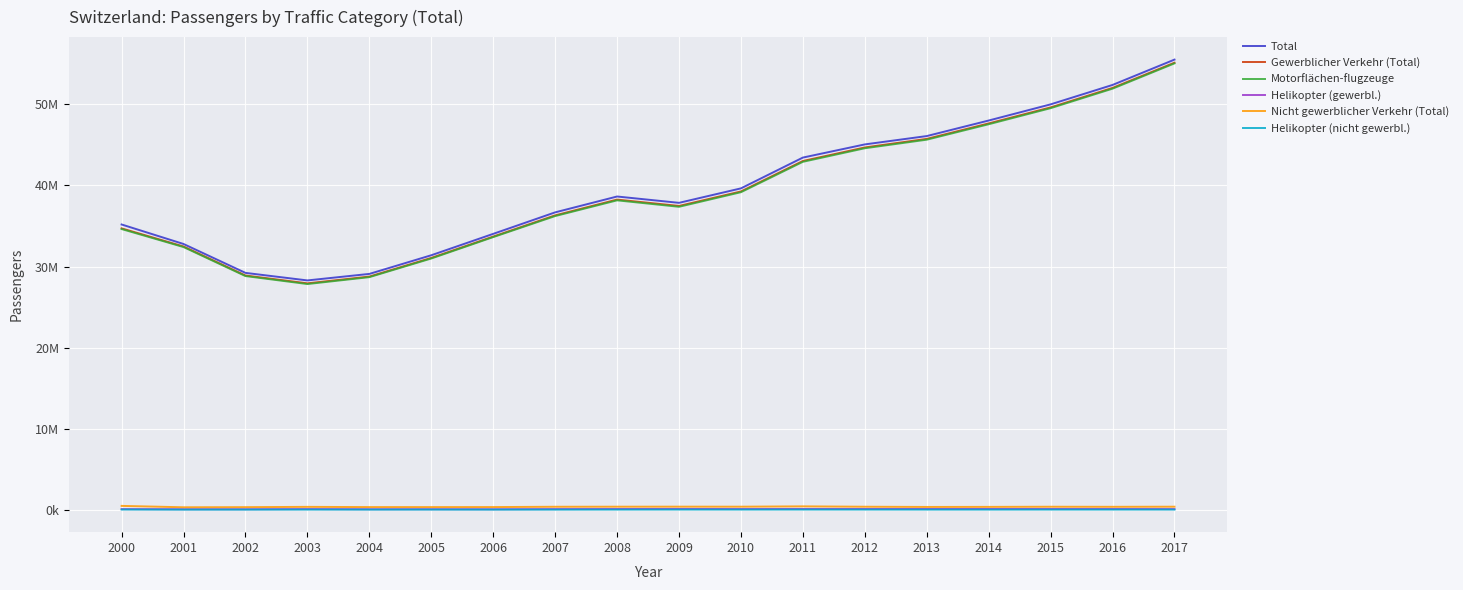

What is the highest value of the Total series?

55513719